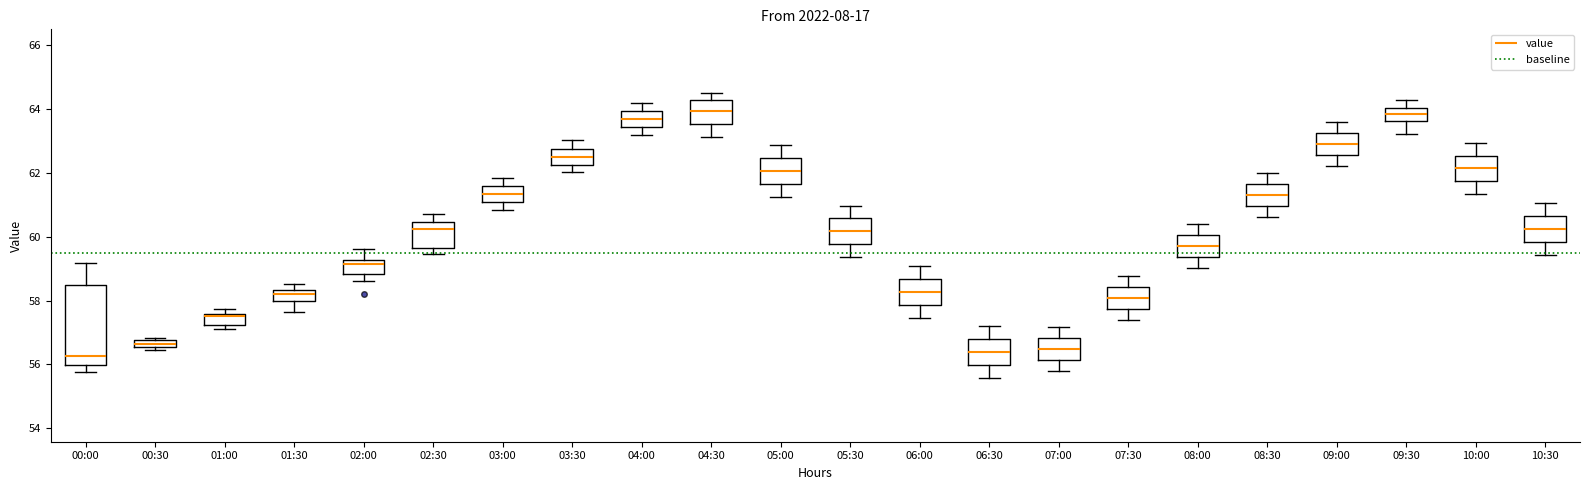

Where is the lower edge of the box for 00:30 on the y-axis? The values are not printed on the chart, so give them approximately, as read against the axis.

56.6